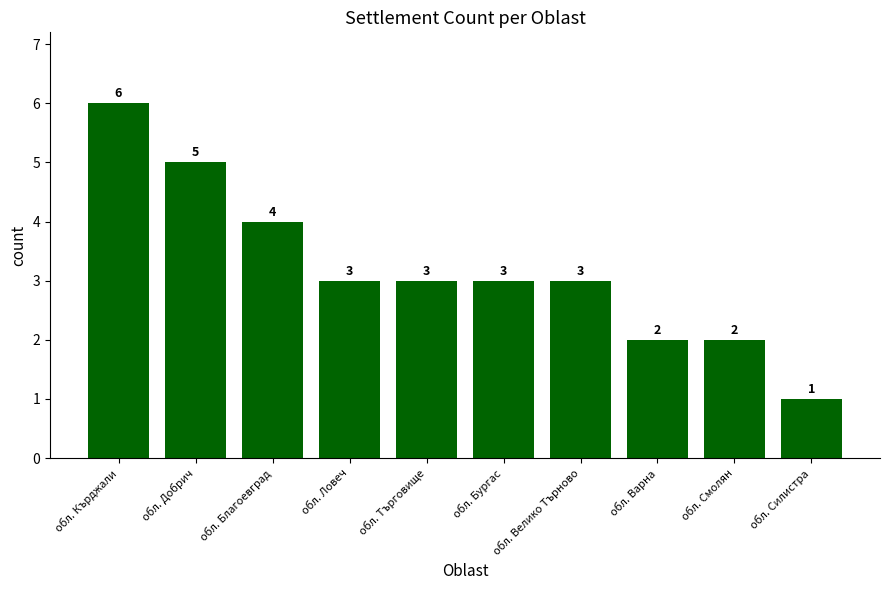

How many distinct data groups are displayed?

1